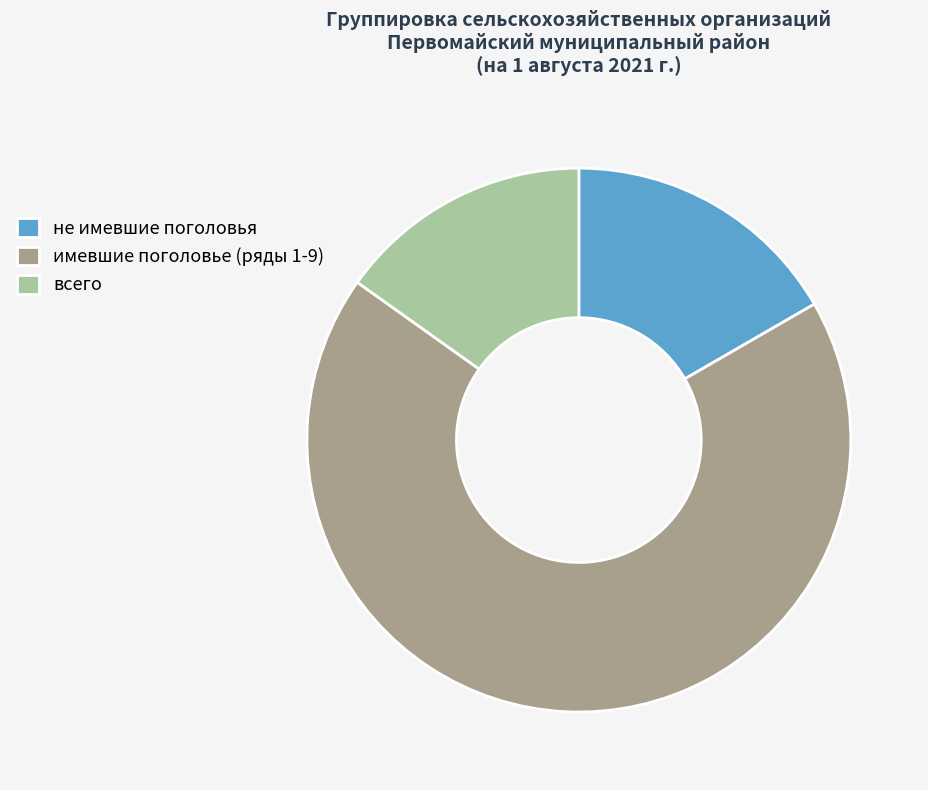

Rank the categories by value from highest to lowest.

имевшие поголовье (ряды 1-9), не имевшие поголовья, всего